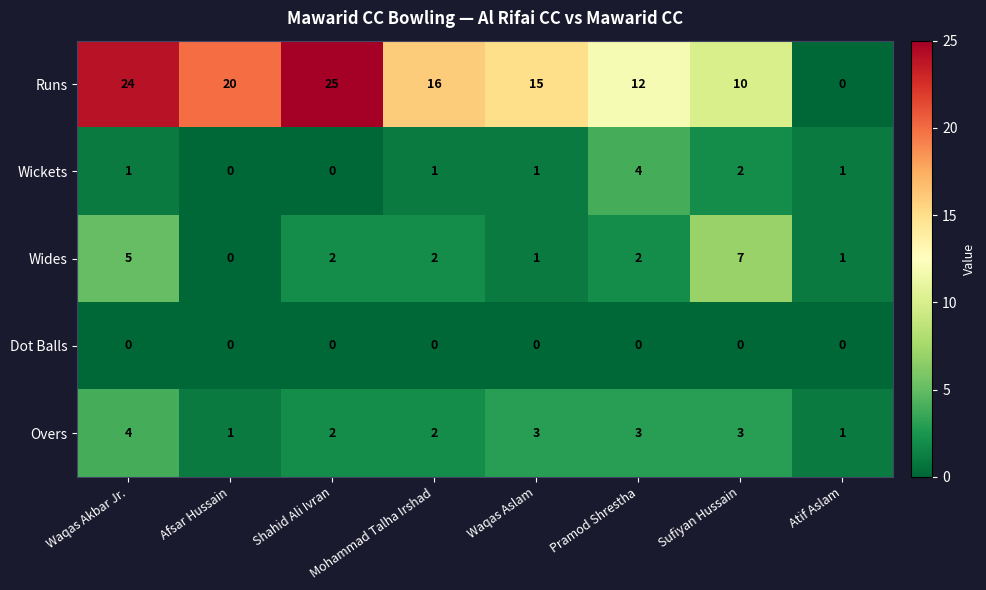

At which category is the sum across all series the highest?

Waqas Akbar Jr.